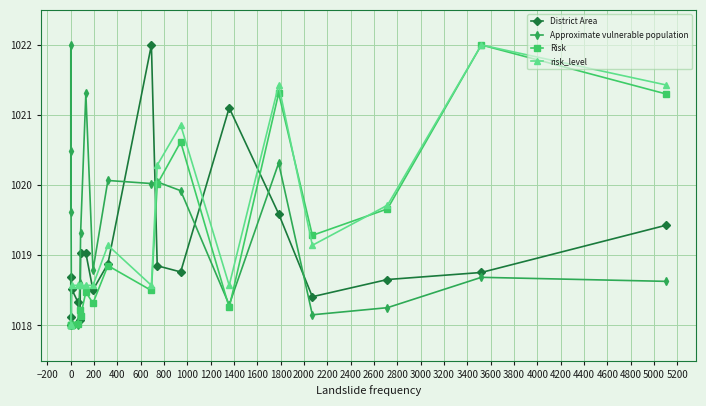

What are all the series names shown in the legend?

District Area, Approximate vulnerable population, Risk, risk_level